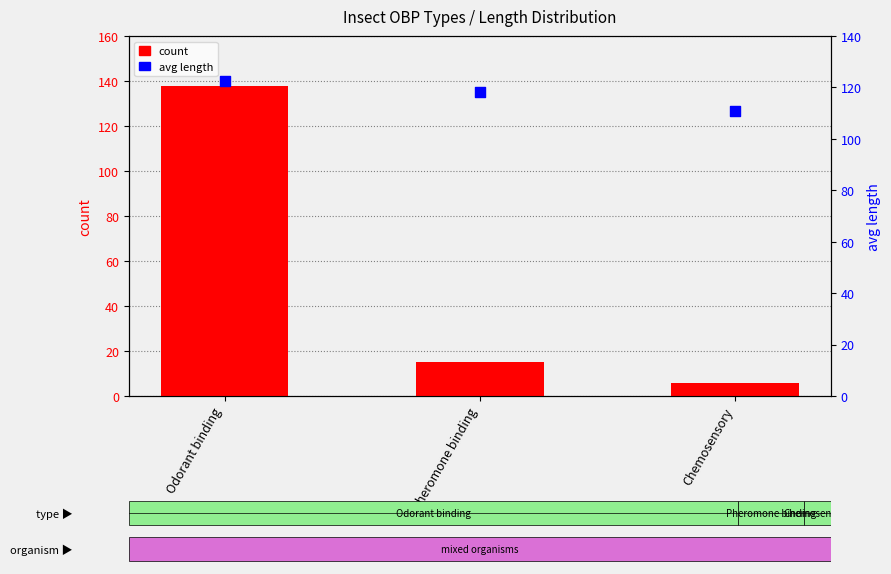

What are all the series names shown in the legend?

count, avg length